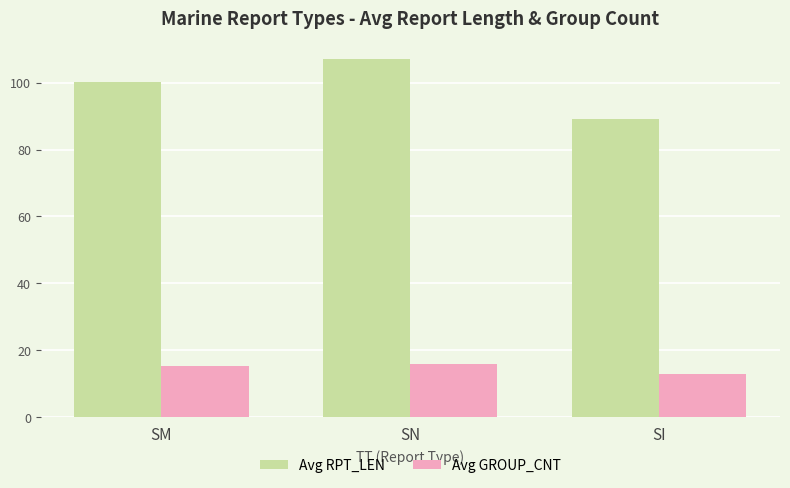

What is the value of the Avg RPT_LEN bar at the 3rd from the left?

89.0